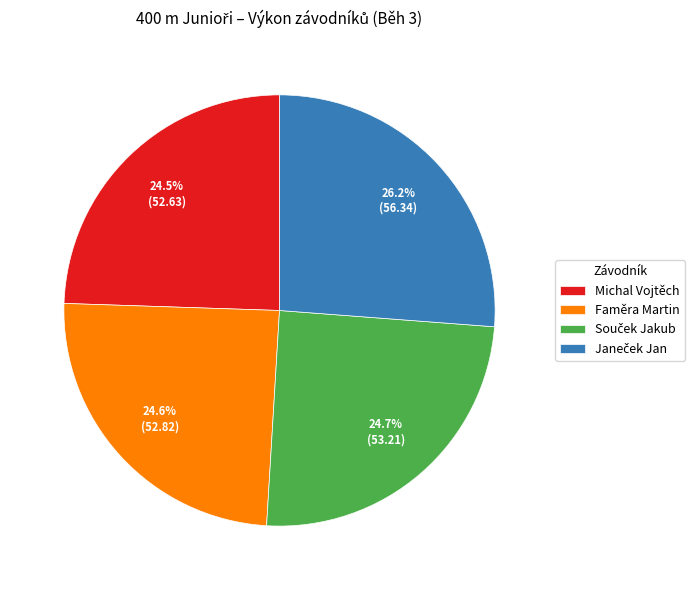

How much of the chart is everything except Michal Vojtěch?

75.5%